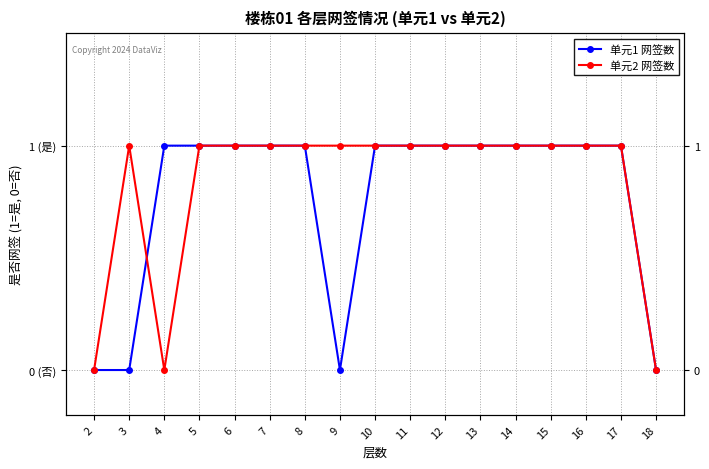

Which series ends up on top after the final intersection of 单元1 网签数 and 单元2 网签数?

单元1 网签数